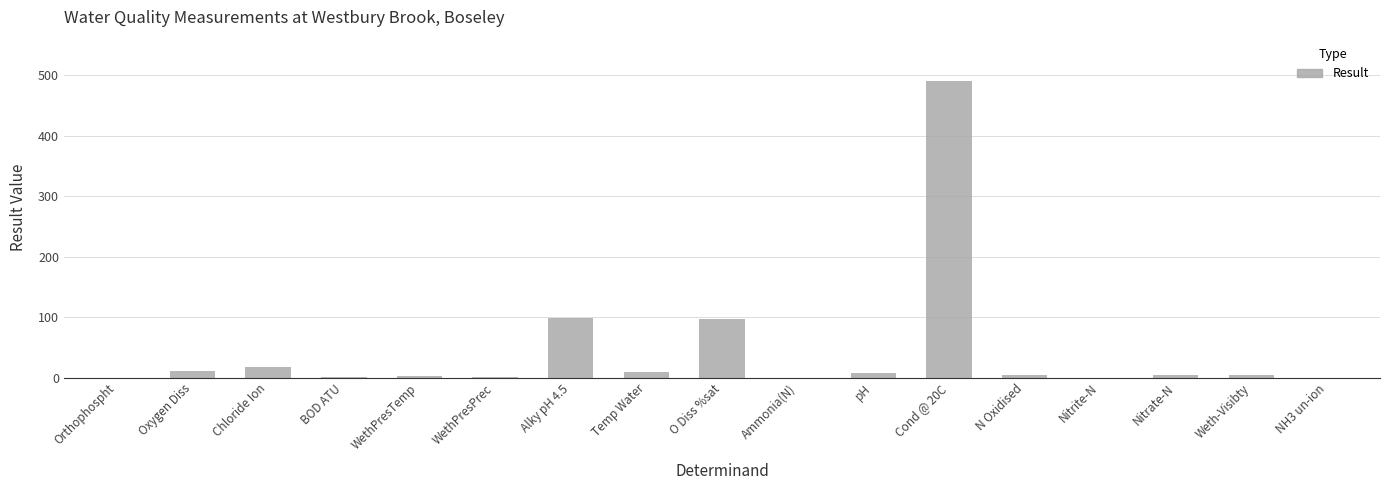

At which category does the chart reach its peak across all series?

Cond @ 20C